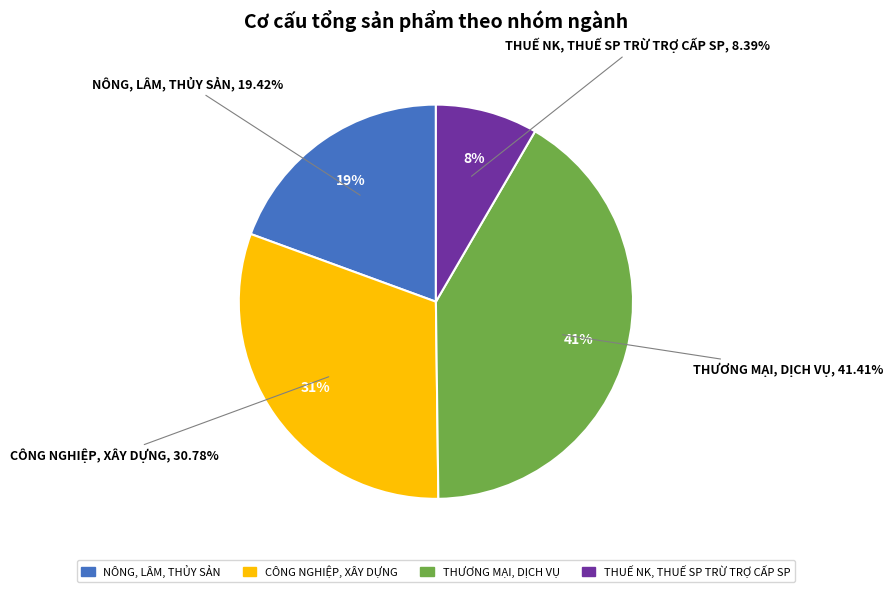

Is there a majority slice in this chart?

No